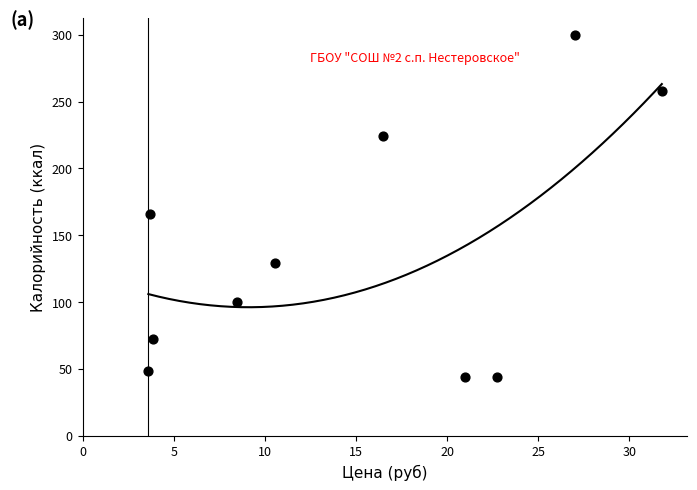

What is the range of Y values (max minus min)?

256